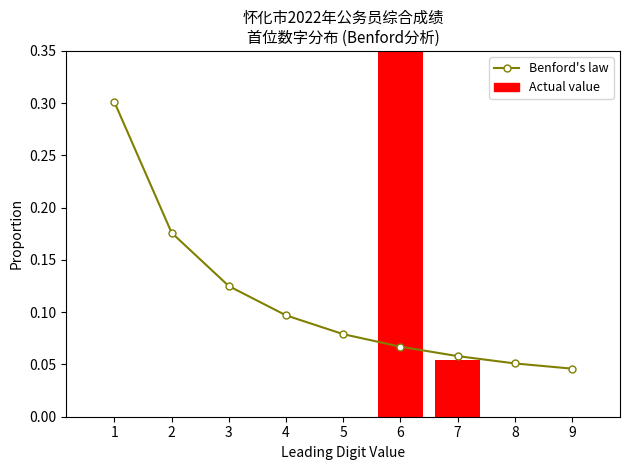

Reading right to left, what are all the values shown in this chart?

Benford's law: 9=0.0	8=0.1	7=0.1	6=0.1	5=0.1	4=0.1	3=0.1	2=0.2	1=0.3
Actual value: 9=0.0	8=0.0	7=0.1	6=0.9	5=0.0	4=0.0	3=0.0	2=0.0	1=0.0